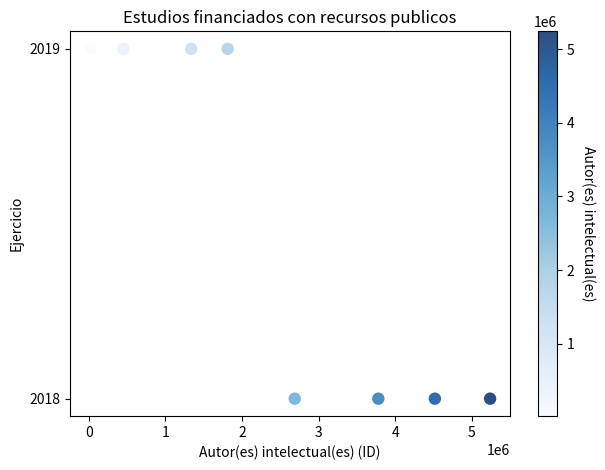

What is the range of X values (max minus min)?

5222399